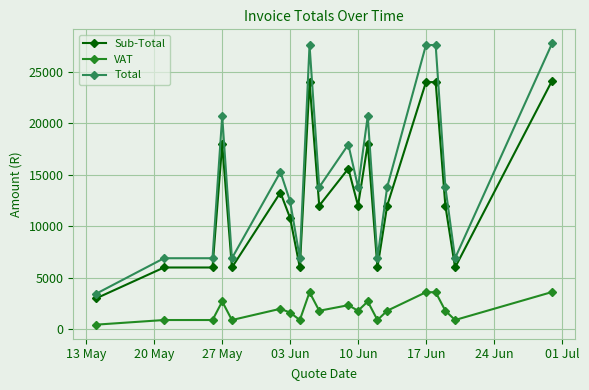

What is the difference between the maximum and minimum values in the Total series?

24307.8